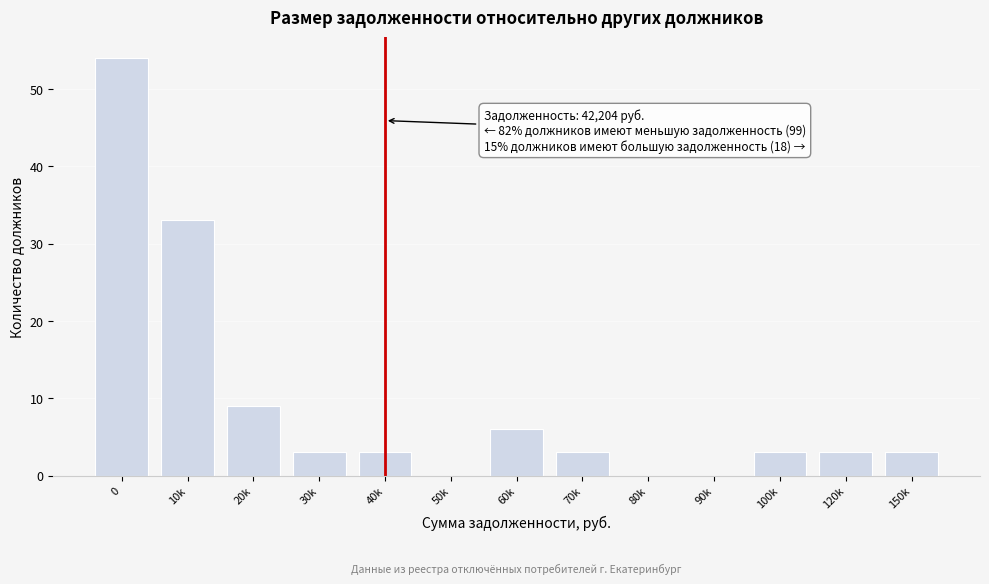

Reading left to right, list all the values displayed in this chart.

0=54	10k=33	20k=9	30k=3	40k=3	50k=0	60k=6	70k=3	80k=0	90k=0	100k=3	120k=3	150k=3